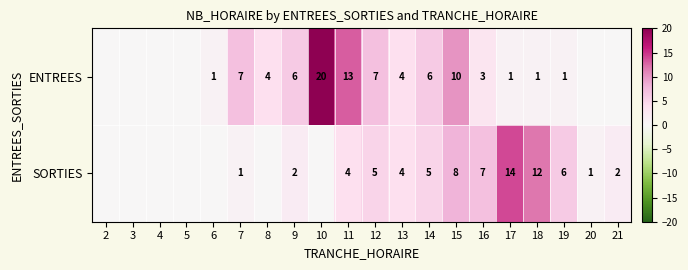

The SORTIES series shows 5 at 14. True or false?

True